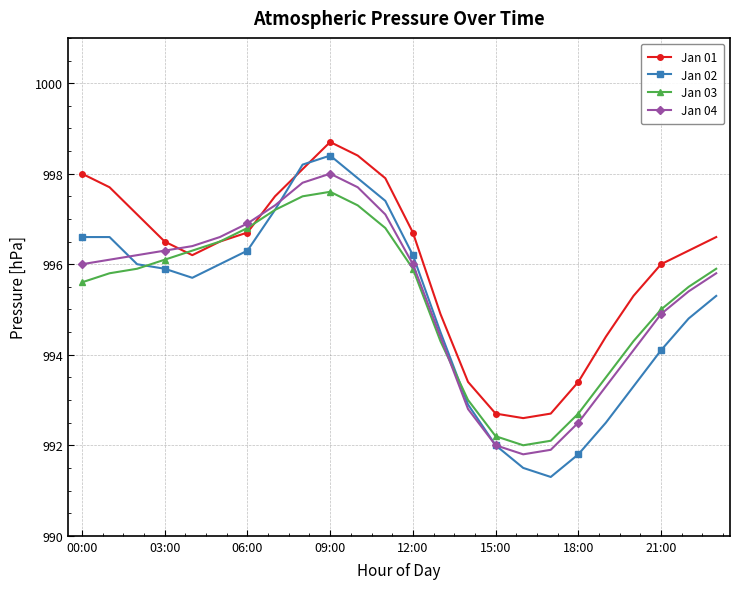

At how many categories does at least one series exceed 991?

24